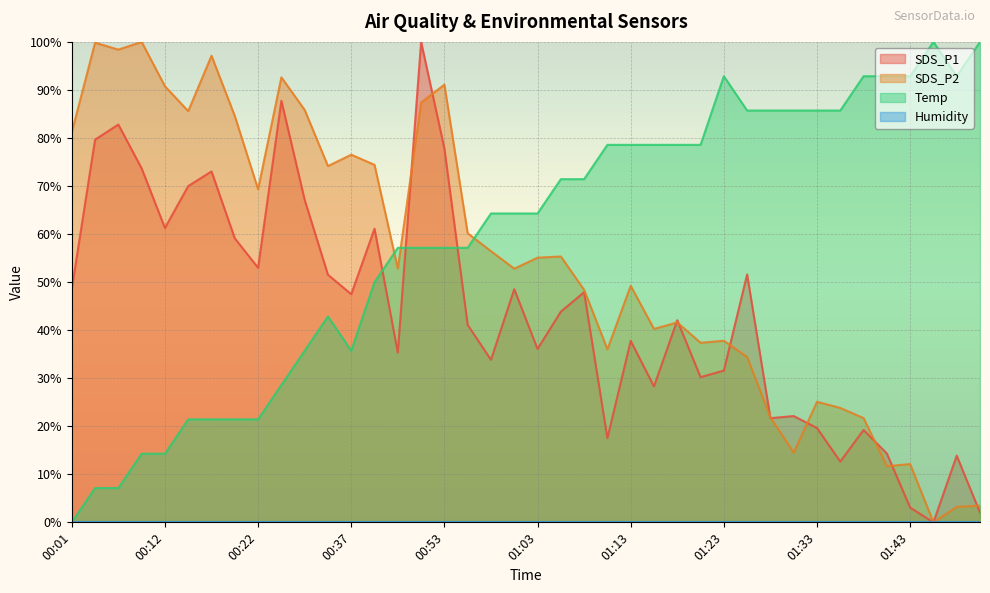

True or false: SDS_P1 and Temp cross at least once.

True